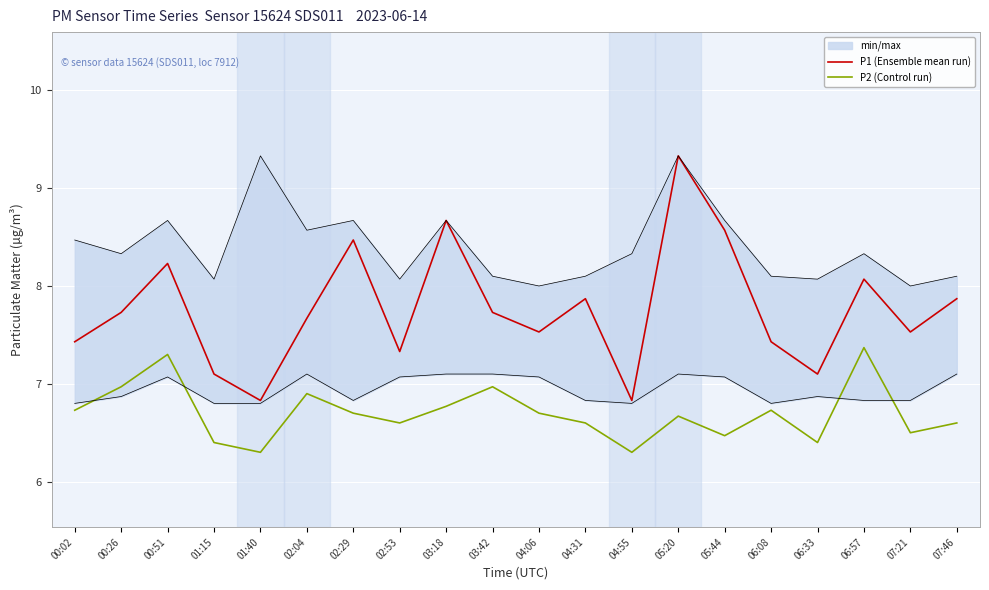

Is the value of P2 (Control run) at 03:42 greater than the value of P1 (Ensemble mean run) at 06:08?

No